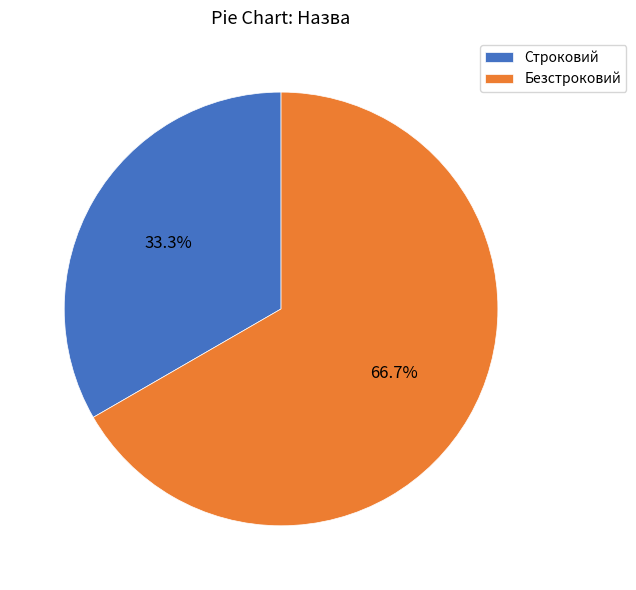

What is the smallest slice in the pie chart?

Строковий